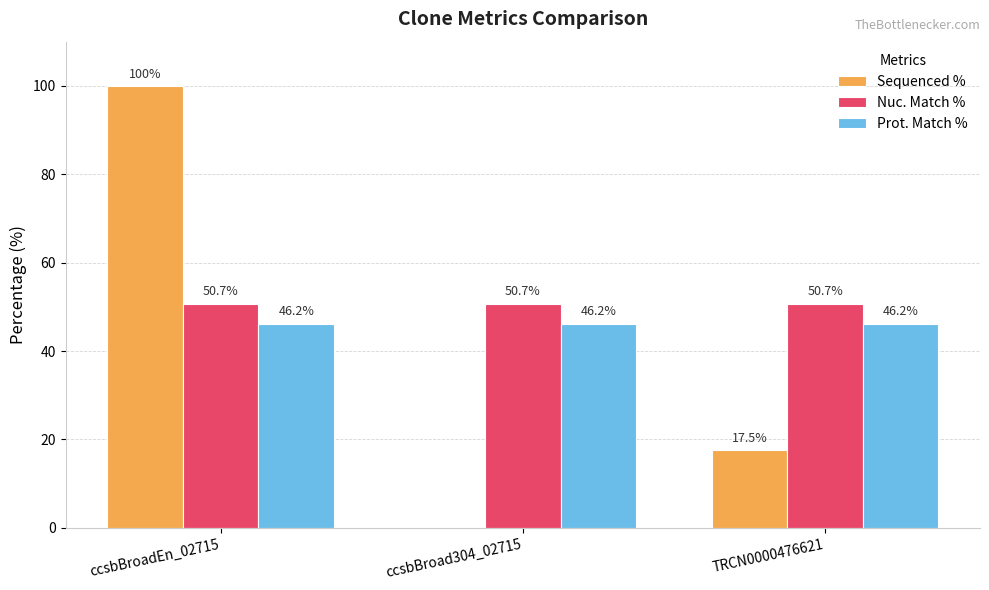

What is the greatest value displayed?

100.0